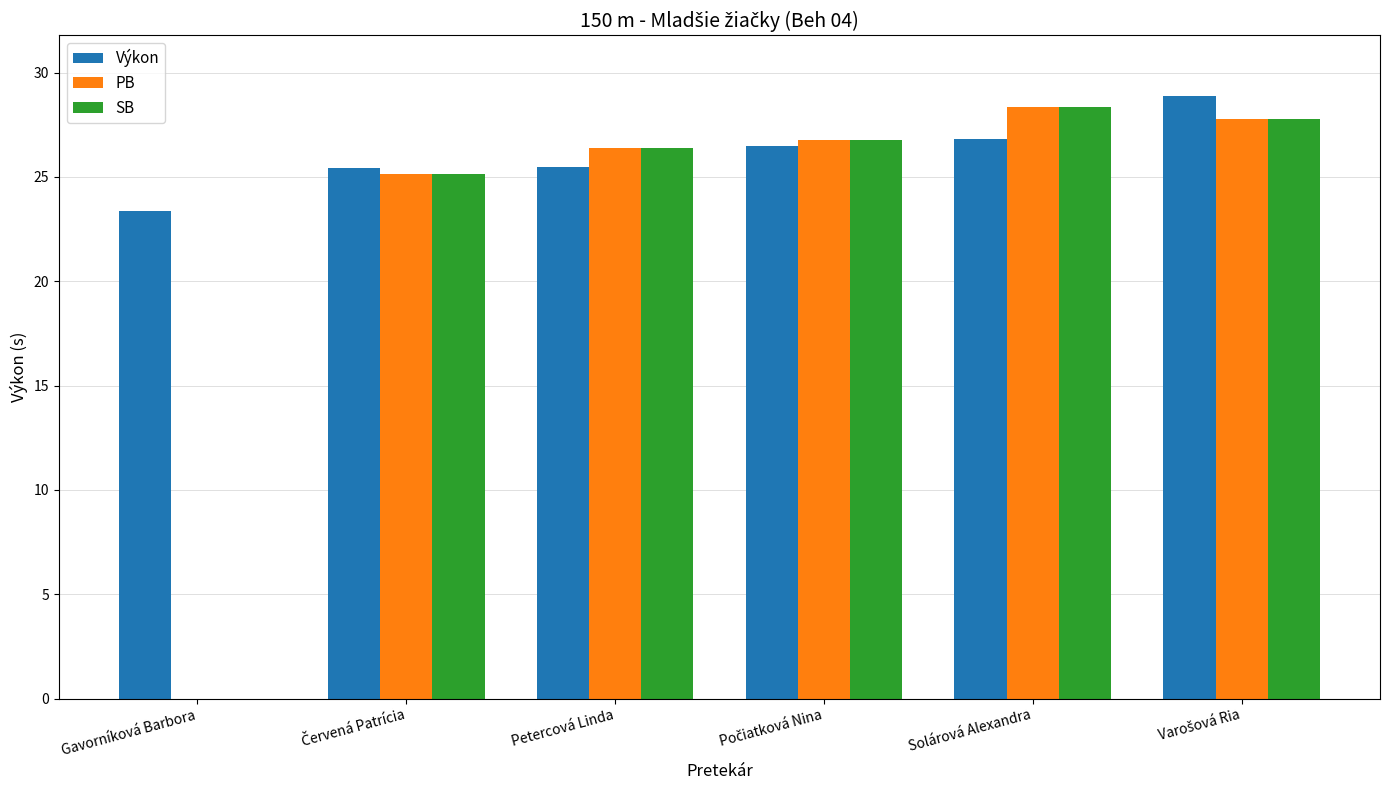

The PB series shows 11.9 at Petercová Linda. True or false?

False